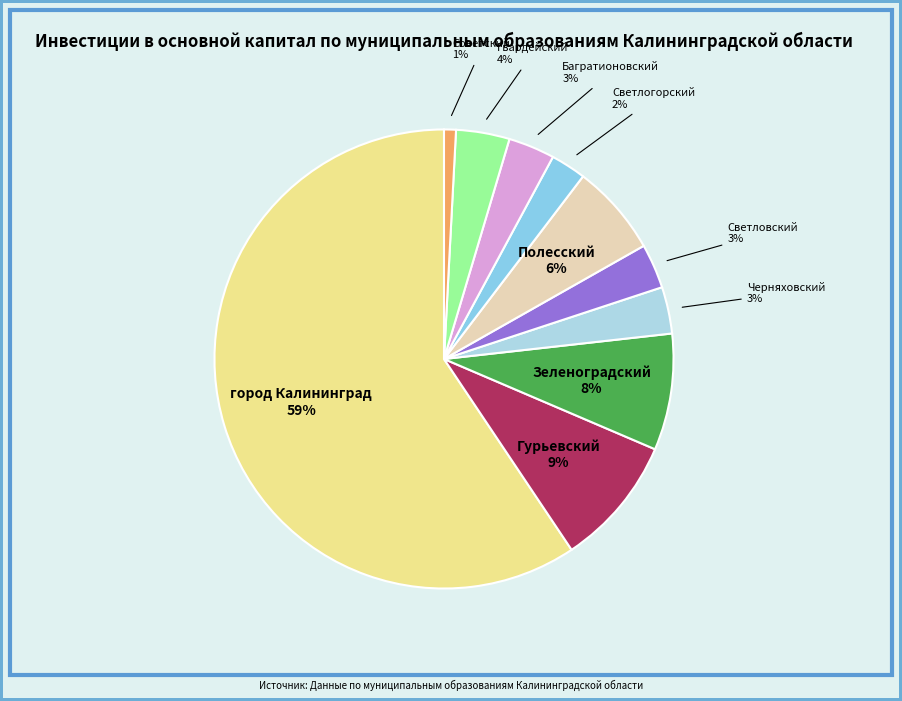

Which category has the smallest portion of the pie?

Советский